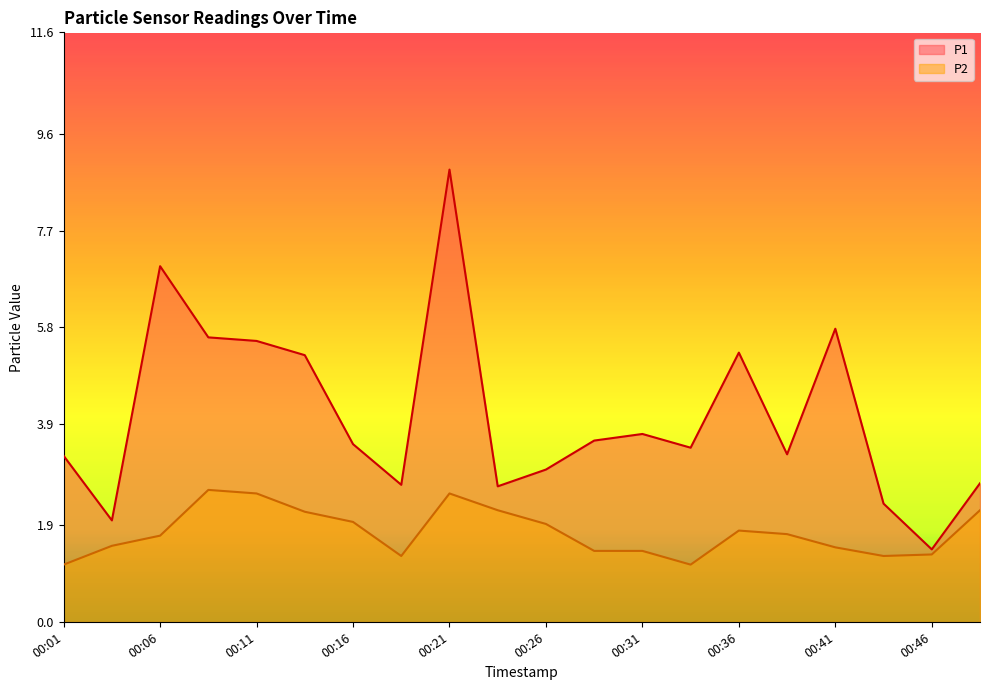

True or false: P2 and P1 intersect in this chart.

False